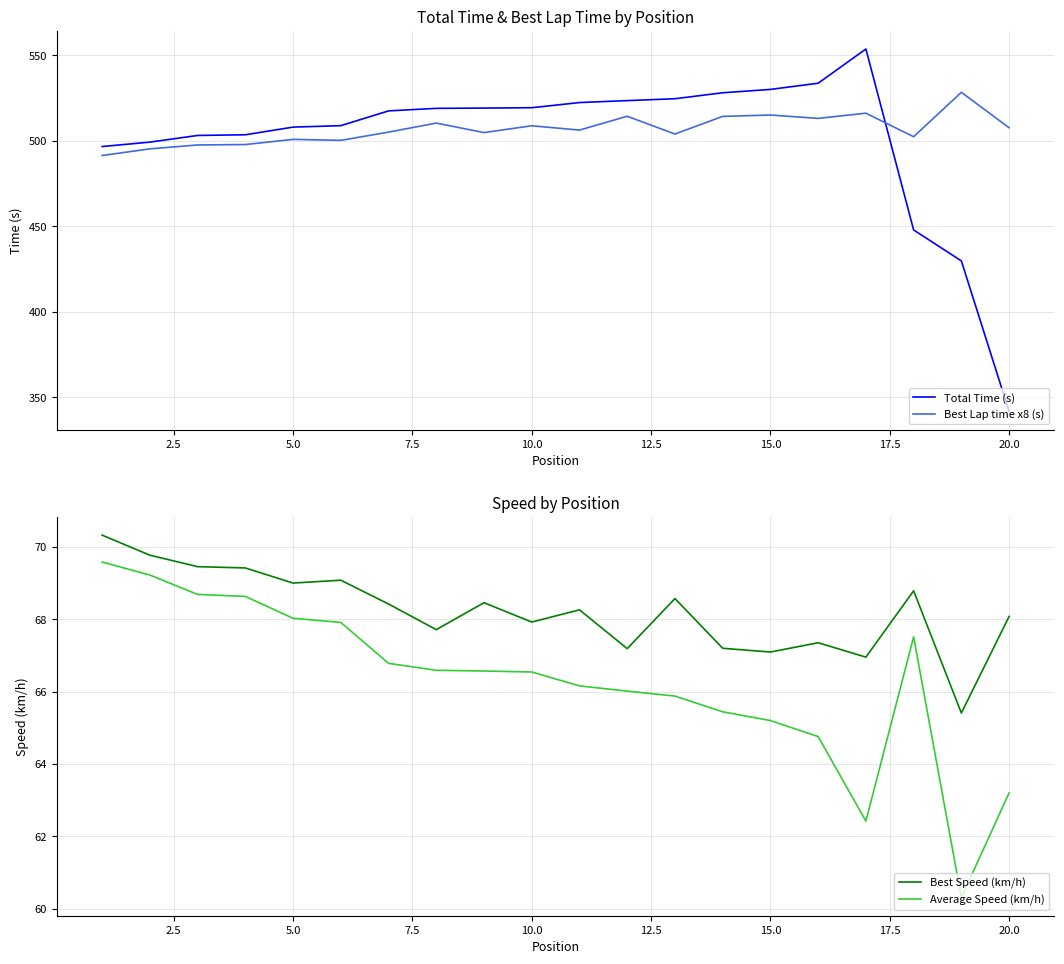

True or false: Best Speed (km/h) and Average Speed (km/h) cross at least once.

False